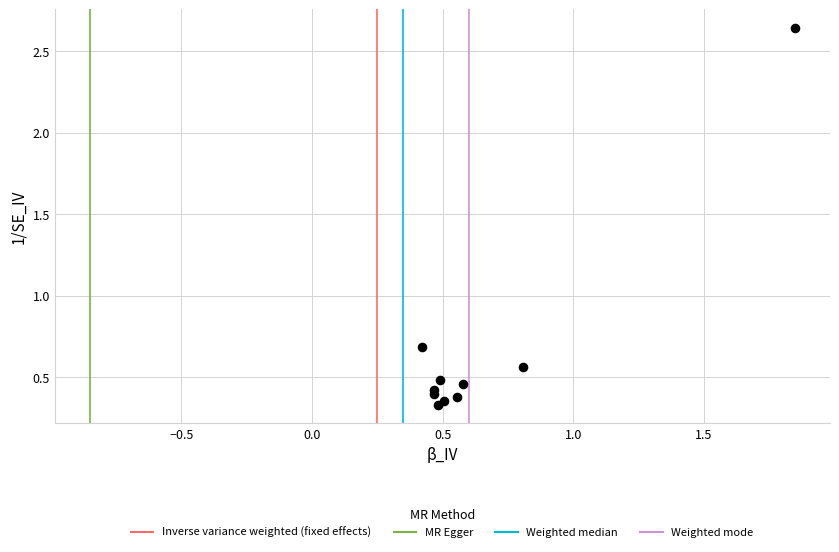

What Y value in the scatter plot is closest to 1?

0.7